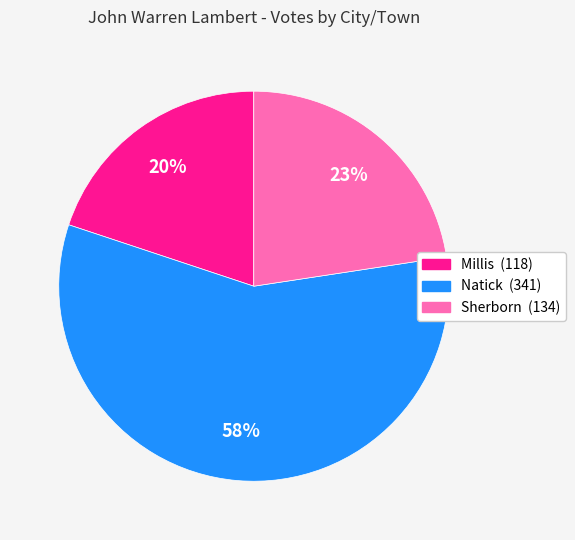

To the nearest percent, what is the average slice percentage?

33%